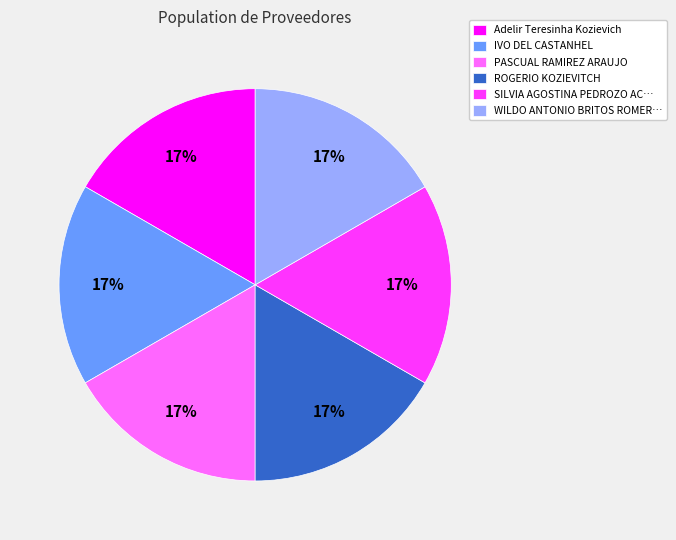

Is there any slice that represents more than half of the pie?

No